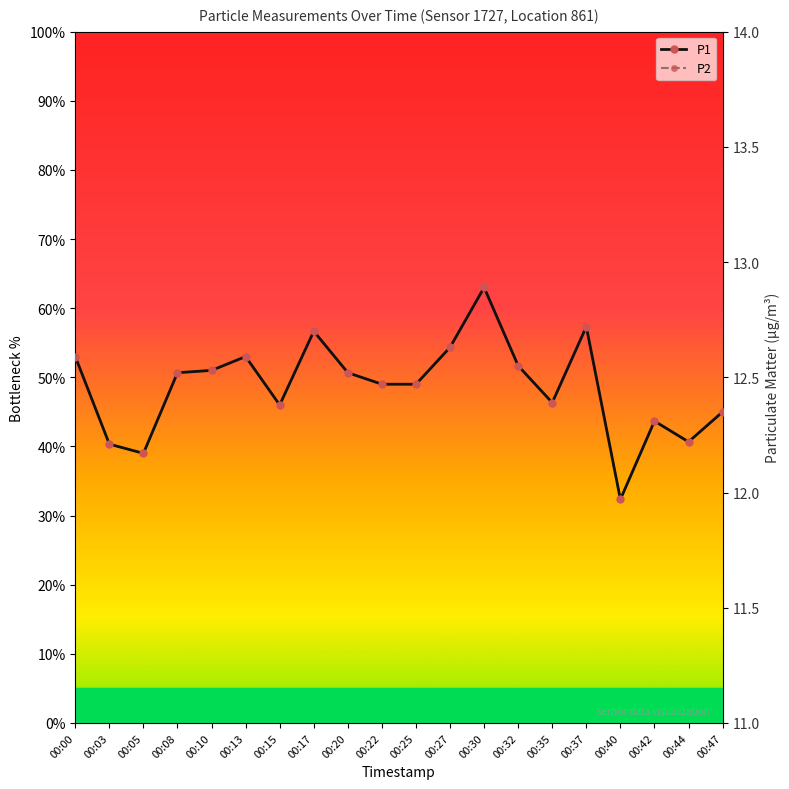

In P2, how many points are lower than both neighbors (excluding endpoints)?

5